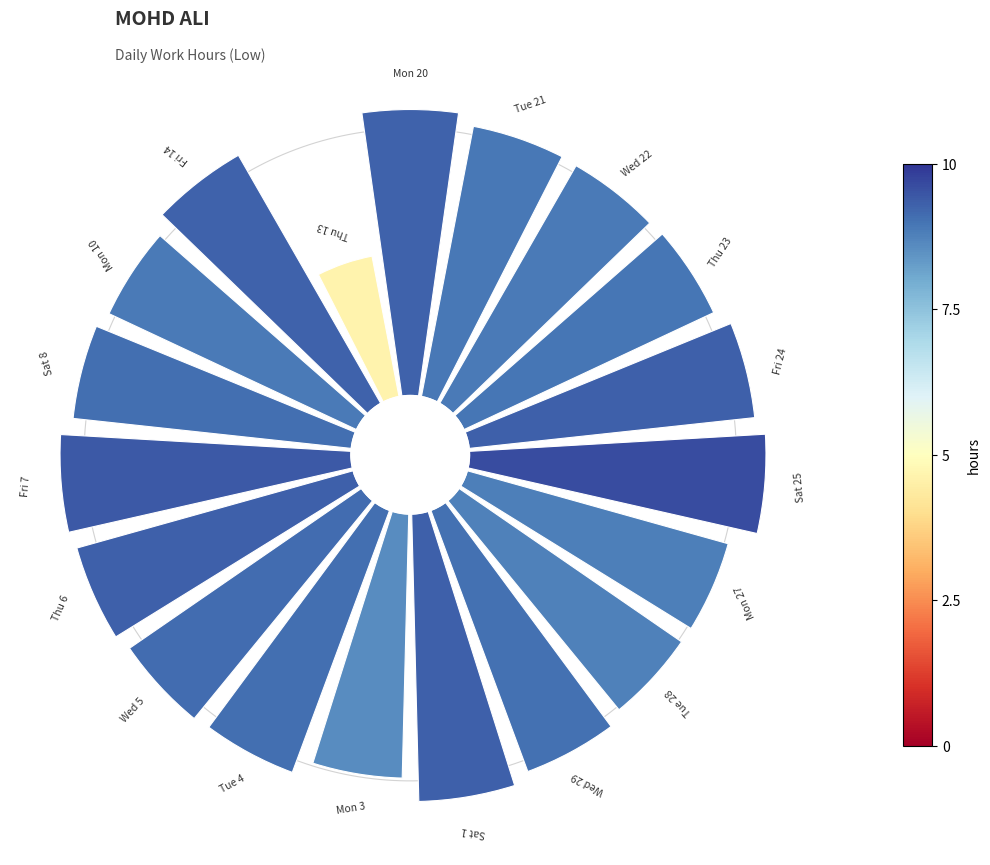

Is there any slice that represents more than half of the pie?

No